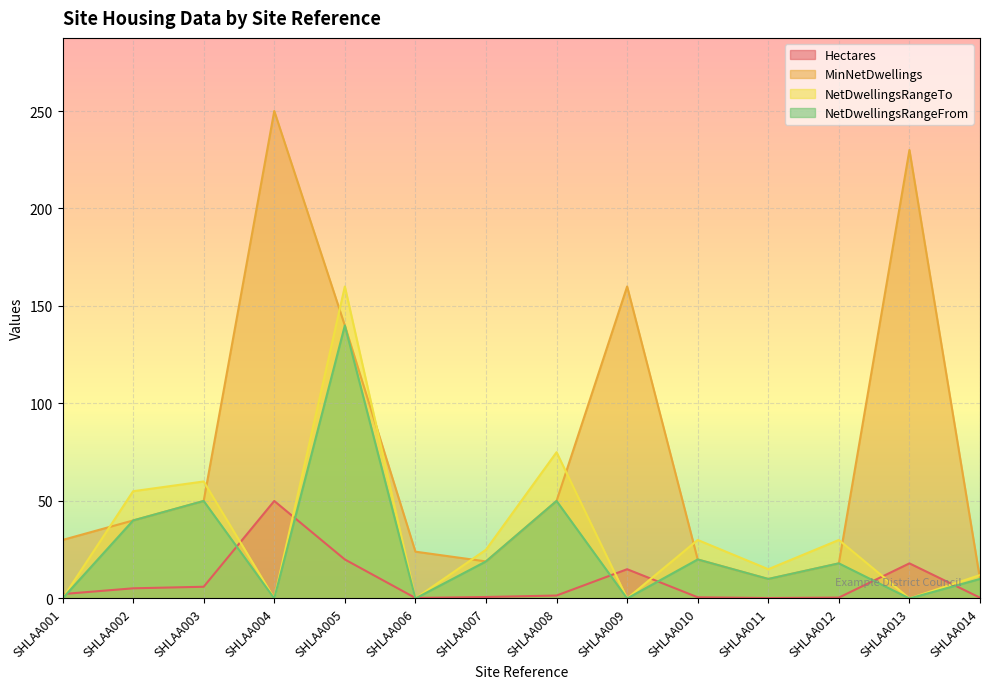

At SHLAA006, list the series in order from smallest to largest.

NetDwellingsRangeTo, NetDwellingsRangeFrom, Hectares, MinNetDwellings